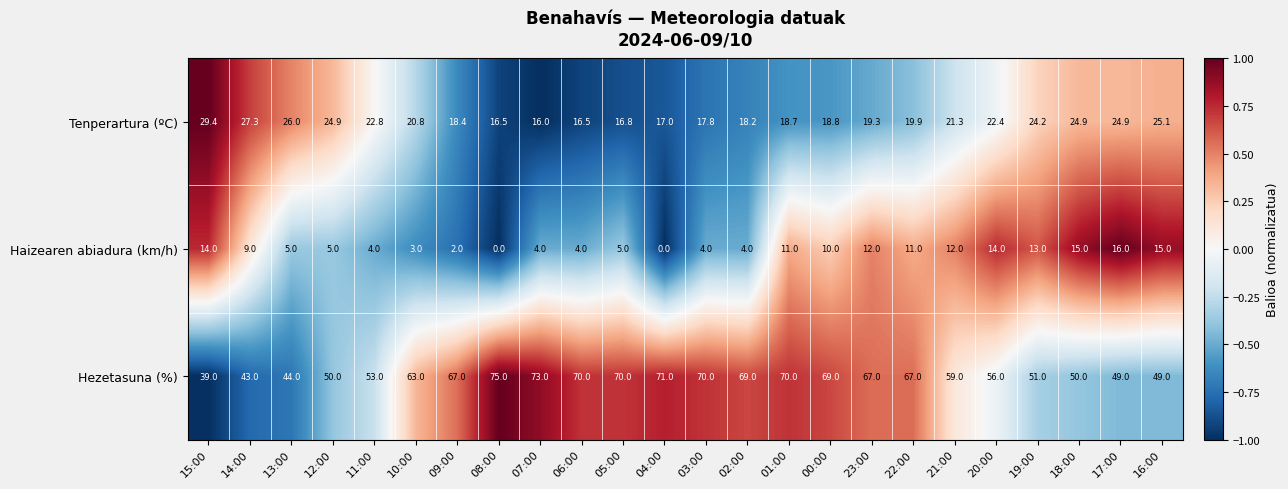

The value of Haizearen abiadura (km/h) at 20:00 is 14.0. True or false?

True